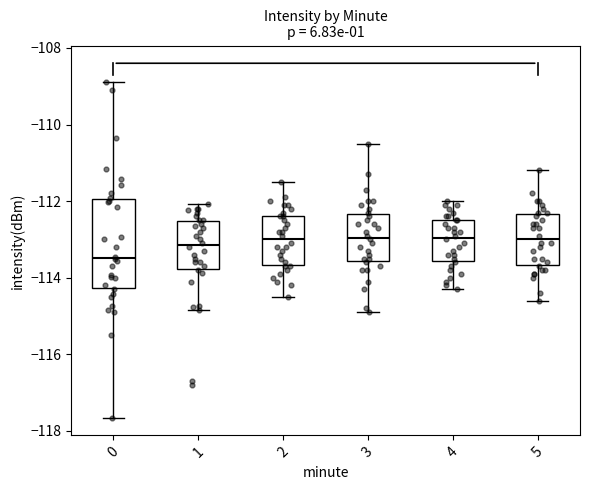

Comparing the boxes themselves (not the whiskers), which one is the tallest?

0